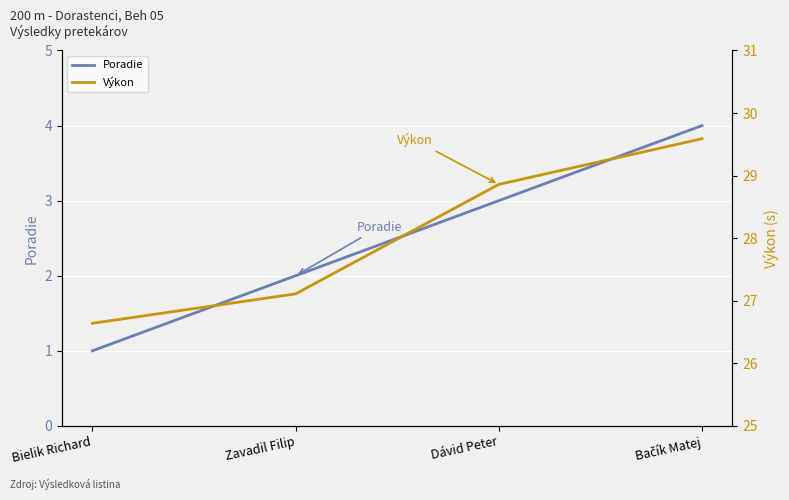

What are all the series names shown in the legend?

Poradie, Výkon